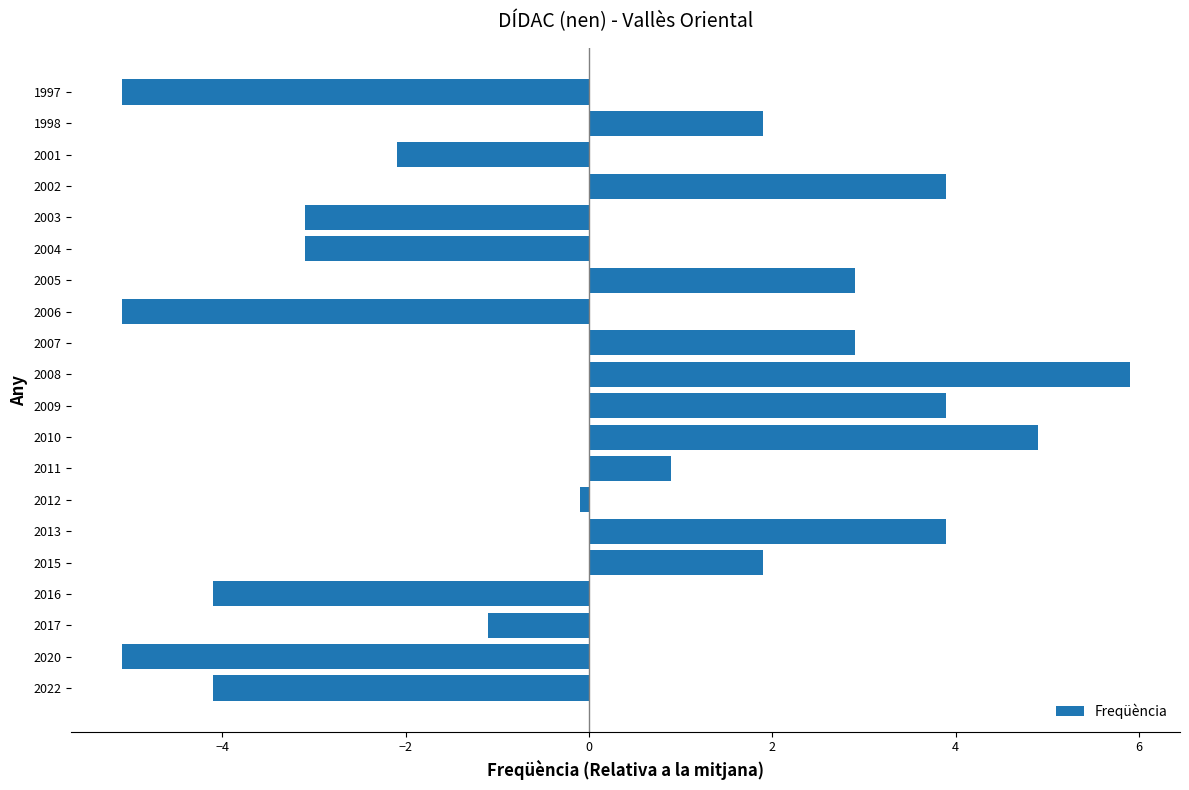

The value at 2001 is -2.1. True or false?

True